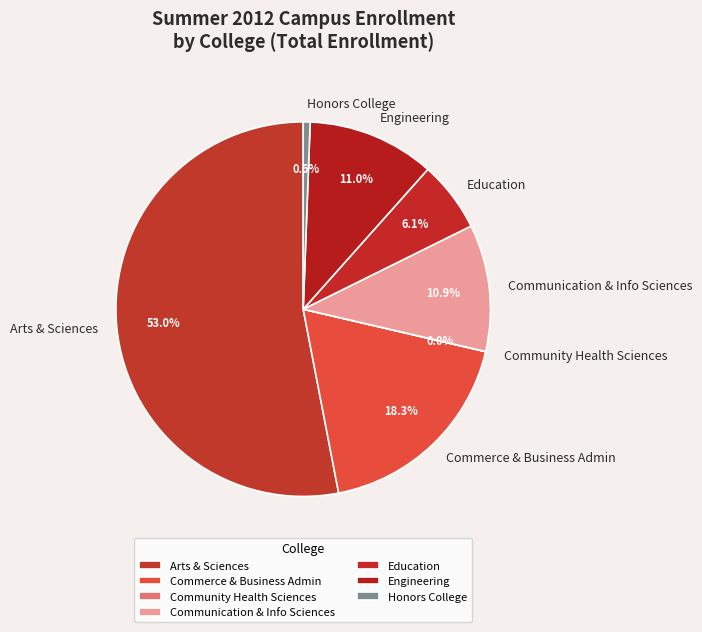

What is the largest slice in the pie chart?

Arts & Sciences